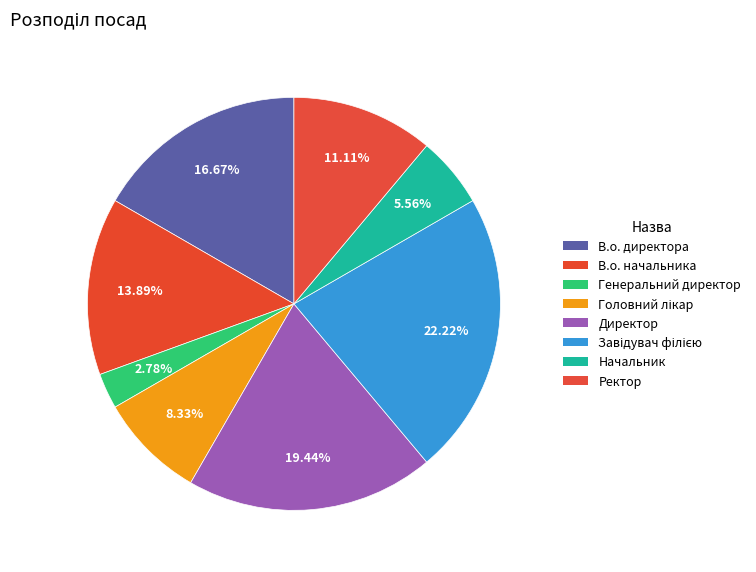

How many slices are in this pie chart?

8